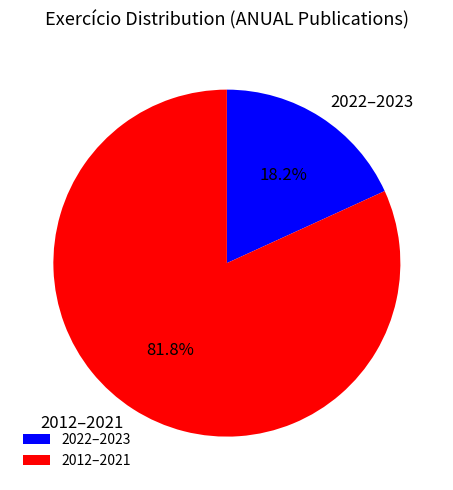

Rank the categories by value from lowest to highest.

2022–2023, 2012–2021